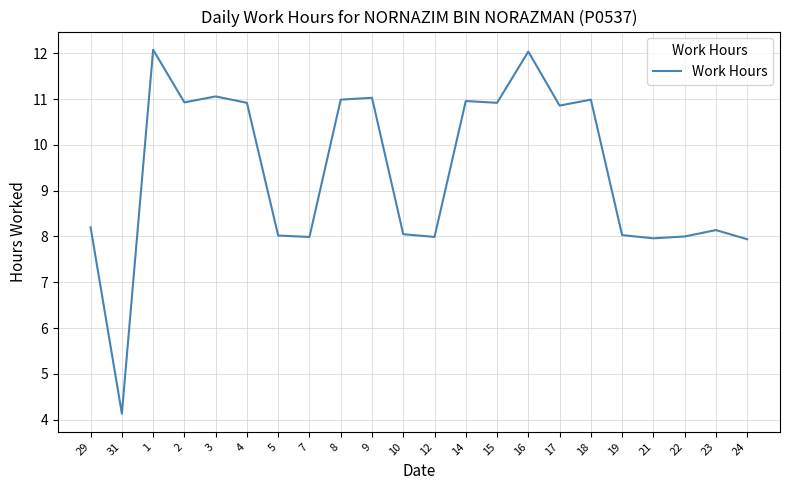

What is the average value?

9.4